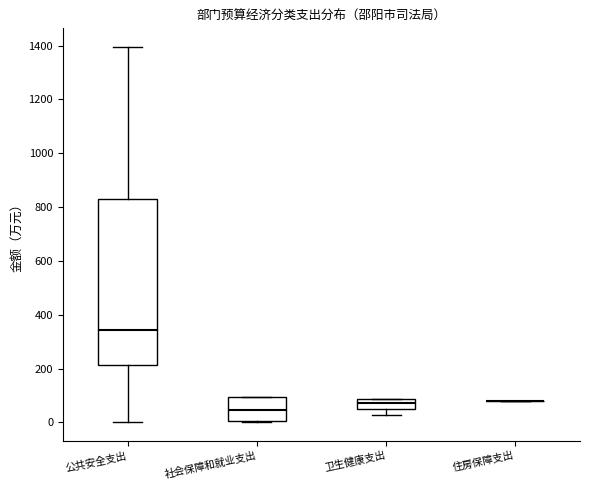

Reading left to right, read every box against the y-axis: the position of its median line, the range the box covers, and the ends of its whiskers. The values are not printed on the chart, so give them approximately, as read against the axis.

公共安全支出: median 340, box 220 to 840, whiskers 0 to 1400
社会保障和就业支出: median 40, box 0 to 100, whiskers 0 to 100
卫生健康支出: median 80 (inside the box), box 60 to 80, whiskers 20 to 80
住房保障支出: box collapsed to a line at 80, whiskers 80 to 80